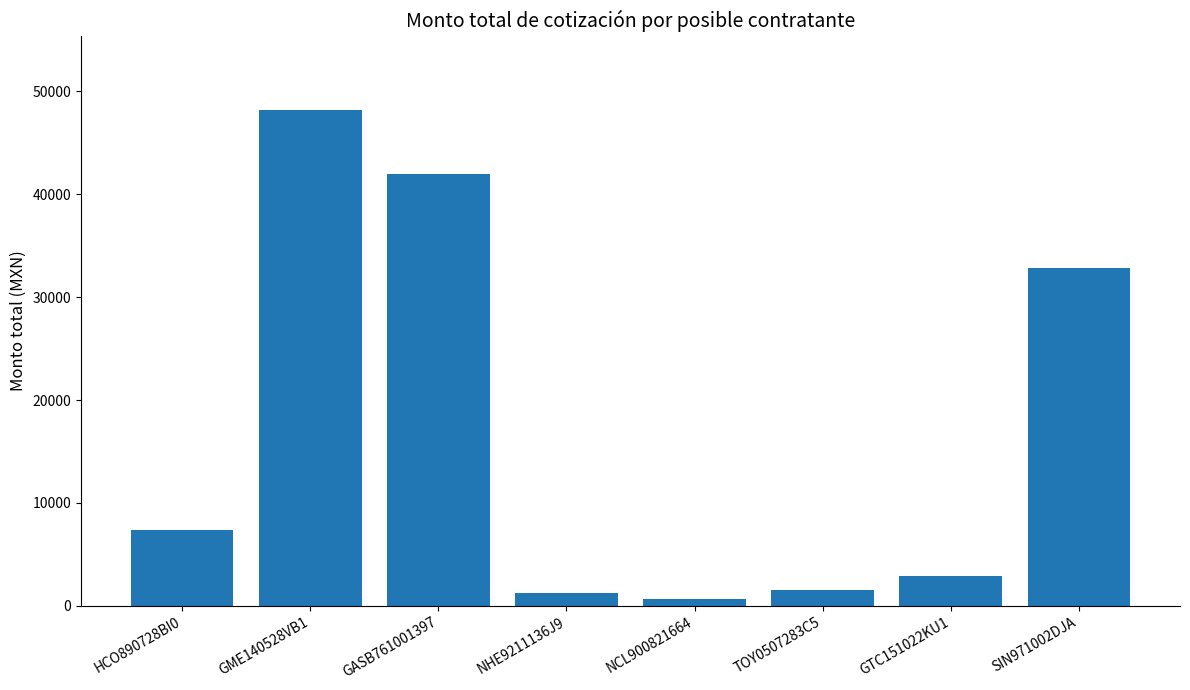

Where does the data first go above 7411?

HCO890728BI0